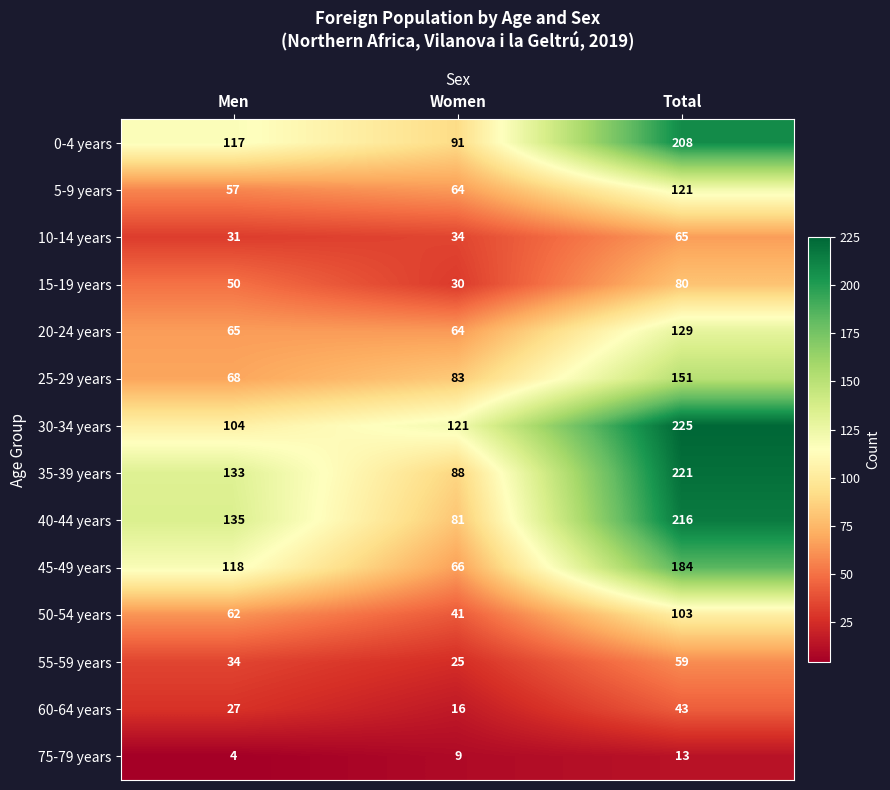

What is the sum of the 15-19 years values at Total and Women?

110